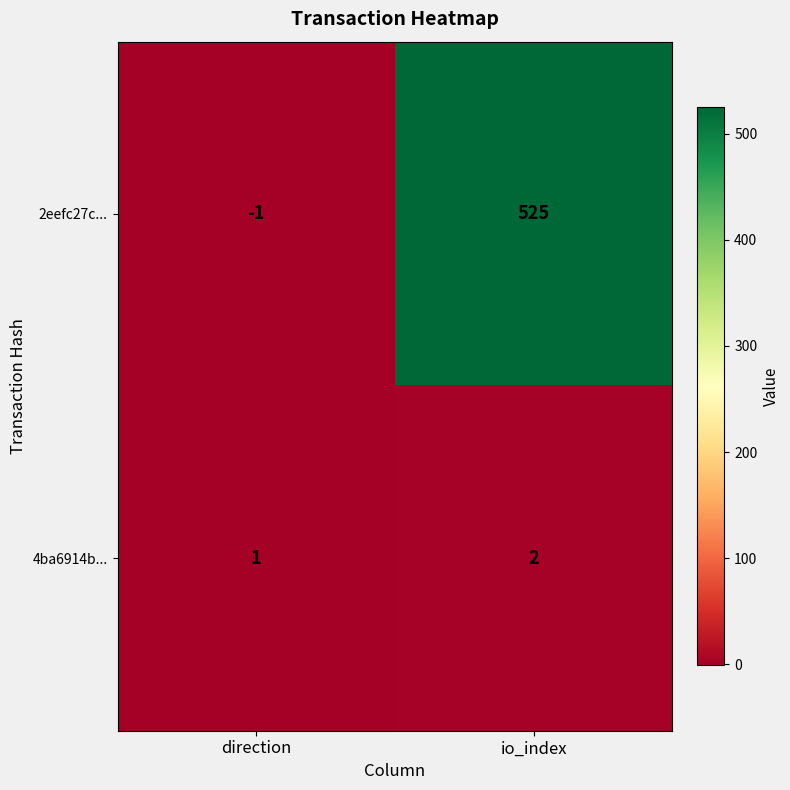

True or false: 2eefc27c... has a value of -2 at direction.

False